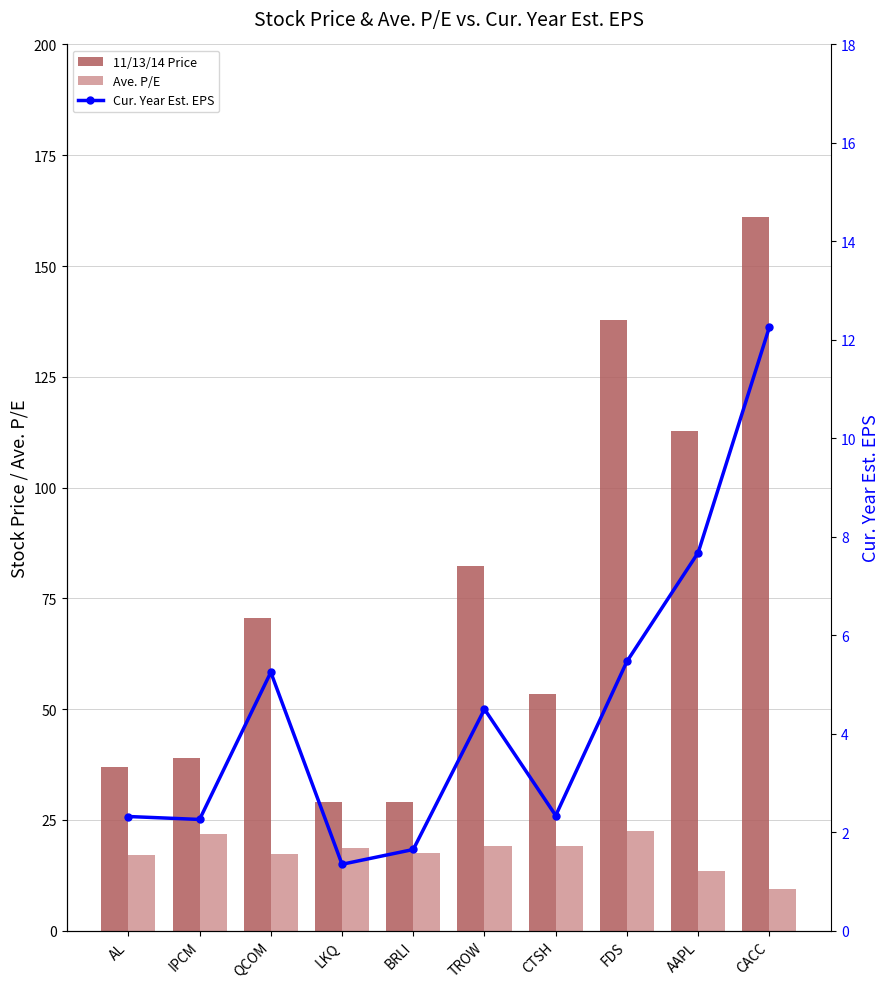

What is the value of the Ave. P/E bar at the 1st from the left?

17.1